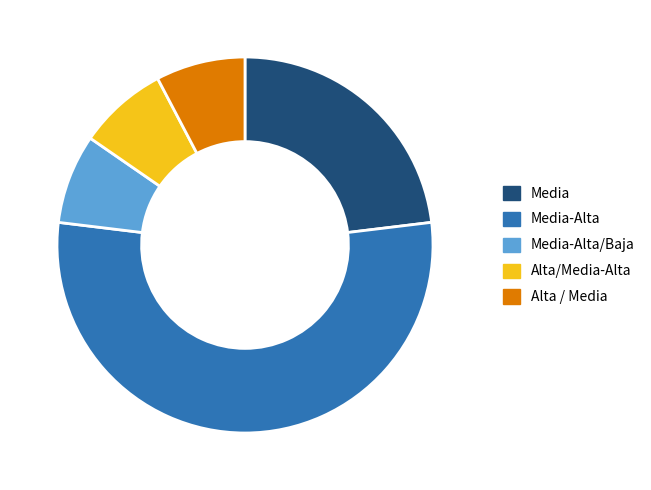

What is the largest slice in the pie chart?

Media-Alta